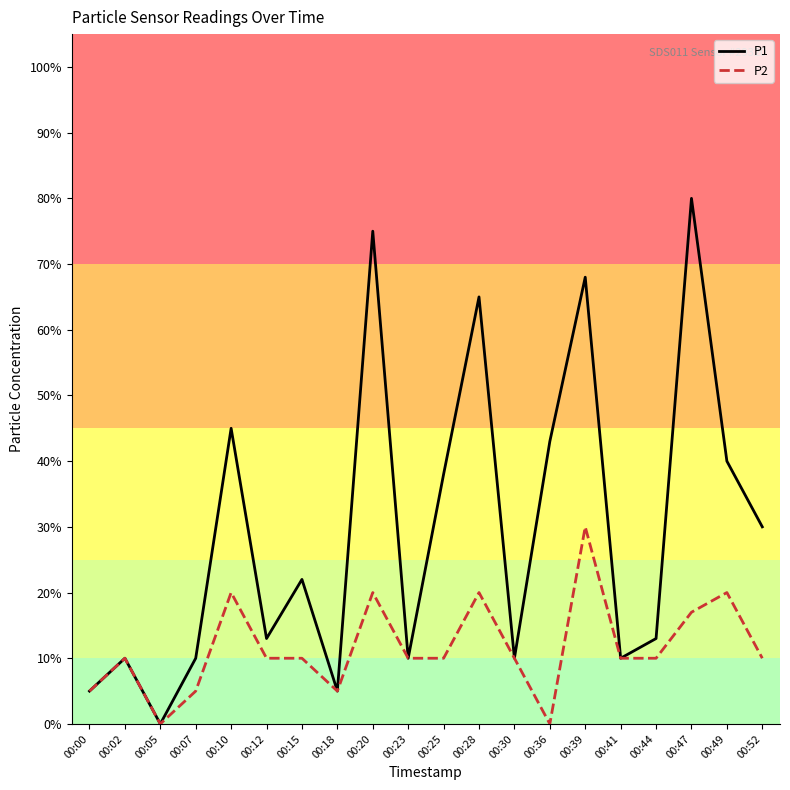

What are all the series names shown in the legend?

P1, P2